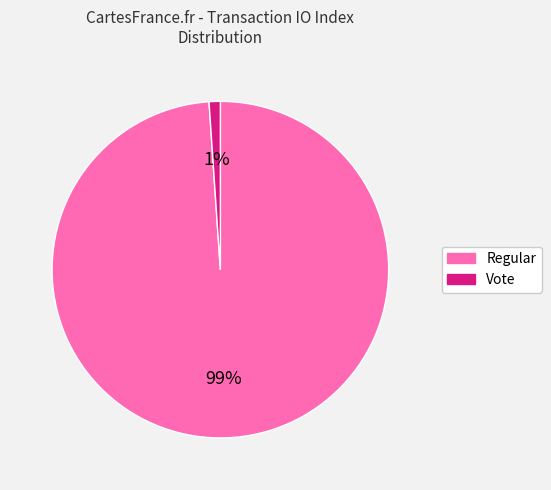

The Vote slice represents 11% of the pie. True or false?

False